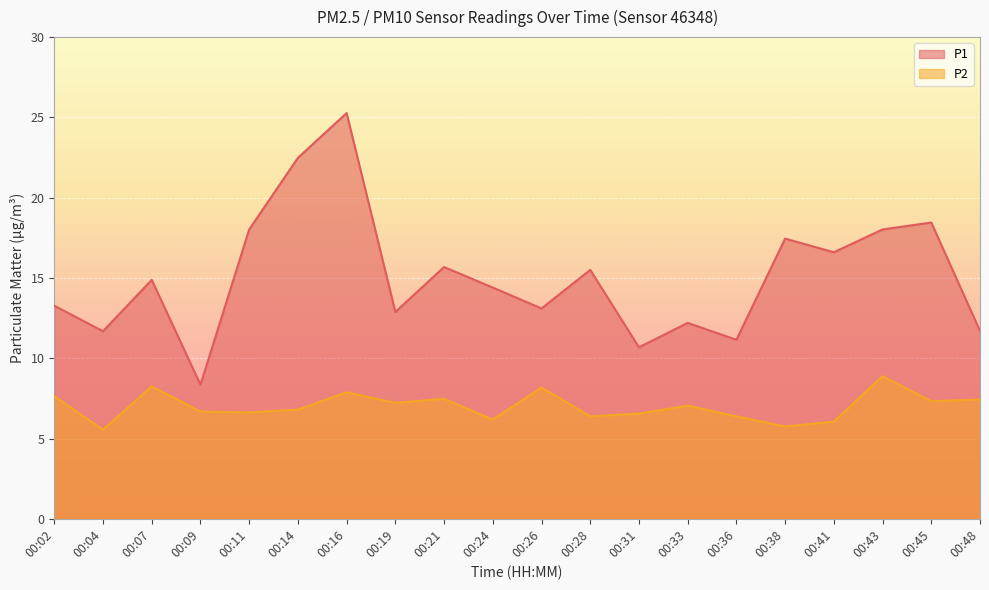

Between 00:11 and 00:41, which series saw the biggest shift?

P1